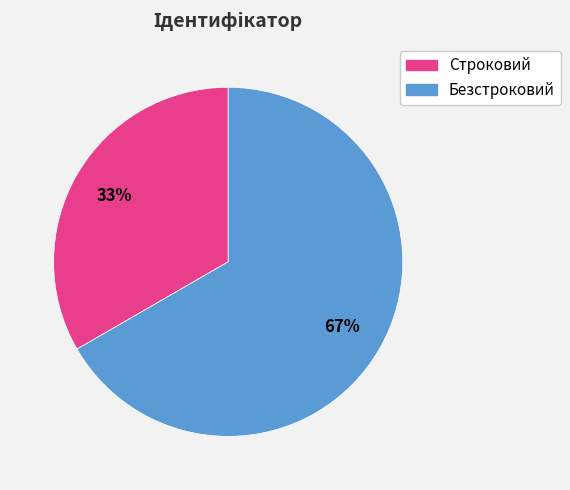

True or false: Безстроковий accounts for 58% of the total.

False